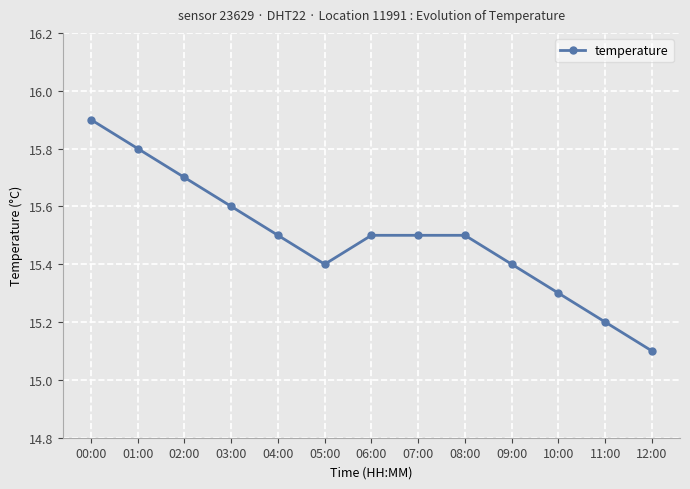

What is the maximum value shown in the chart?

15.9